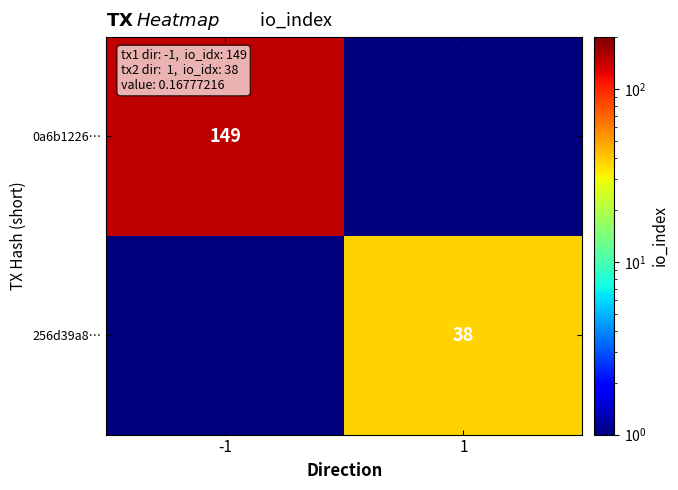

The 0a6b1226… series shows 103.7 at -1. True or false?

False